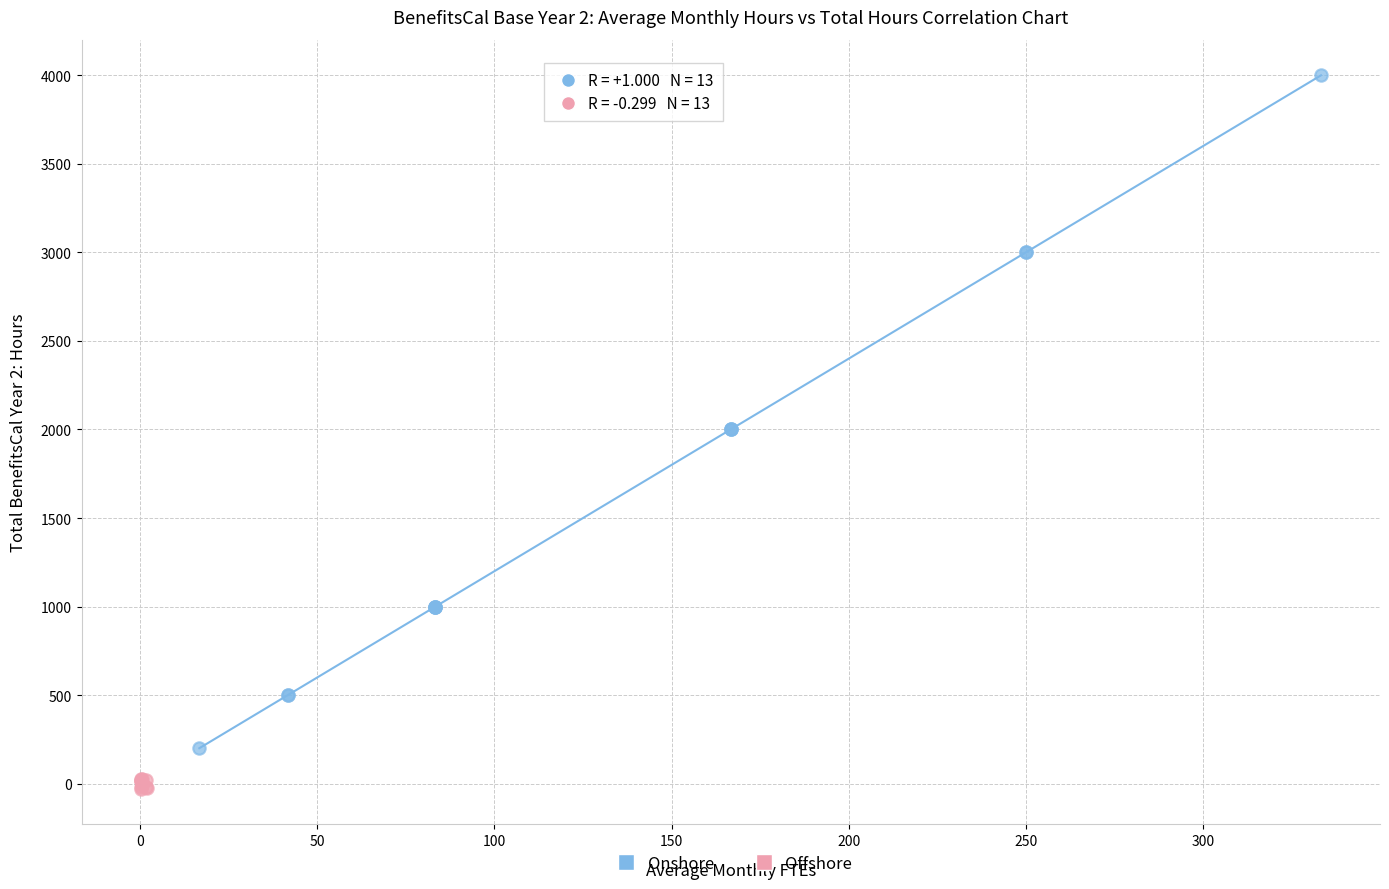

Which series contains the highest Y value?

Onshore